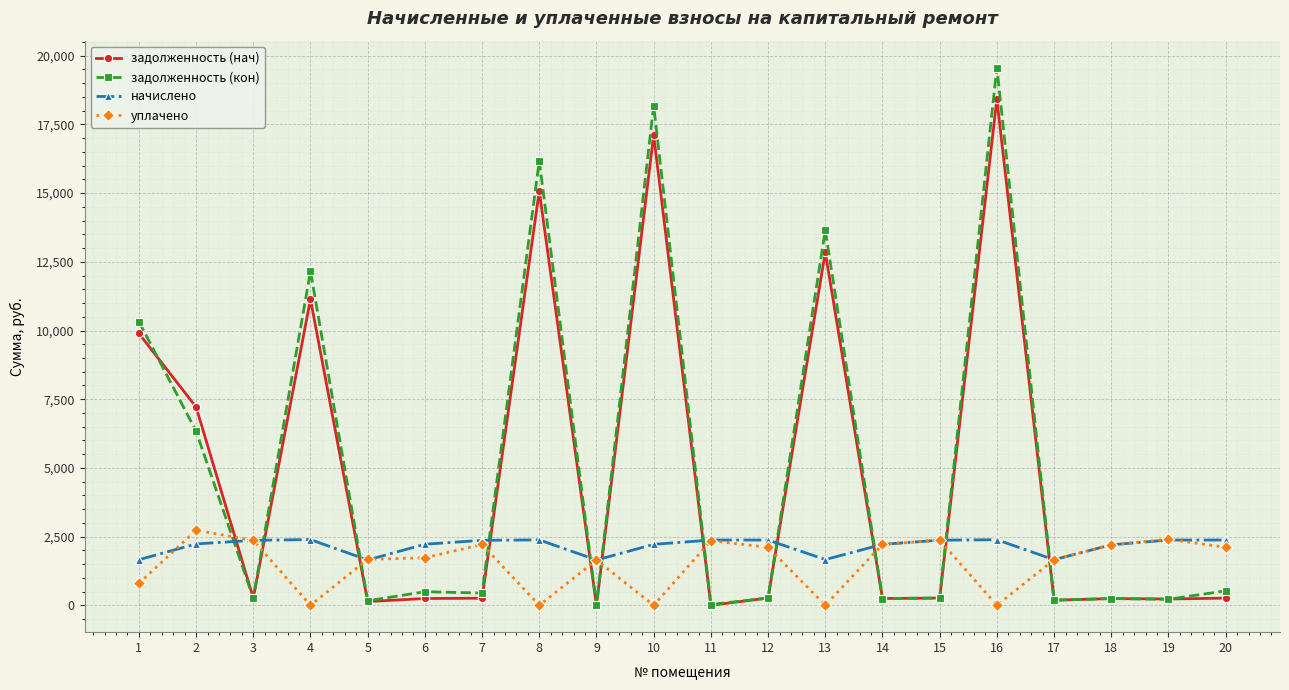

What is the highest value of the задолженность (кон) series?

19569.6